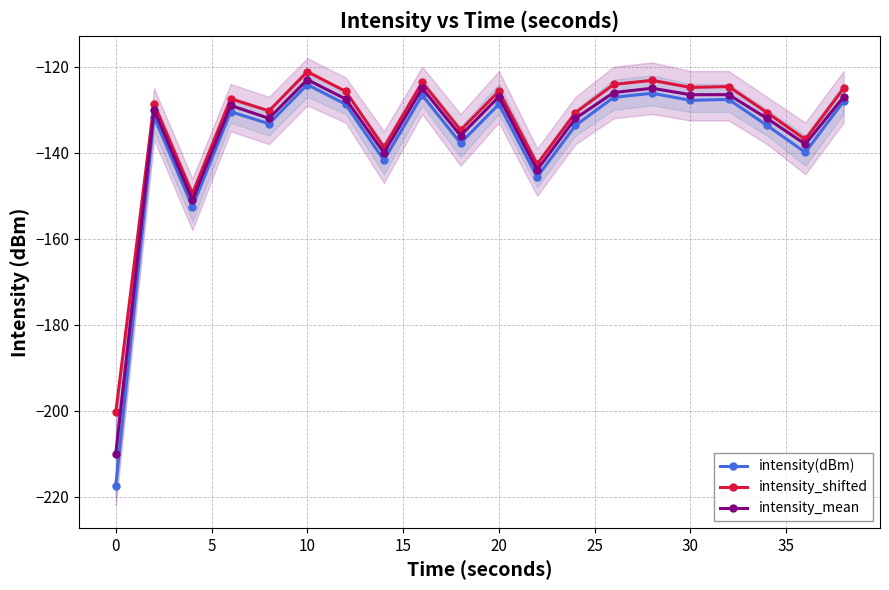

True or false: intensity(dBm) and intensity_mean cross at least once.

False